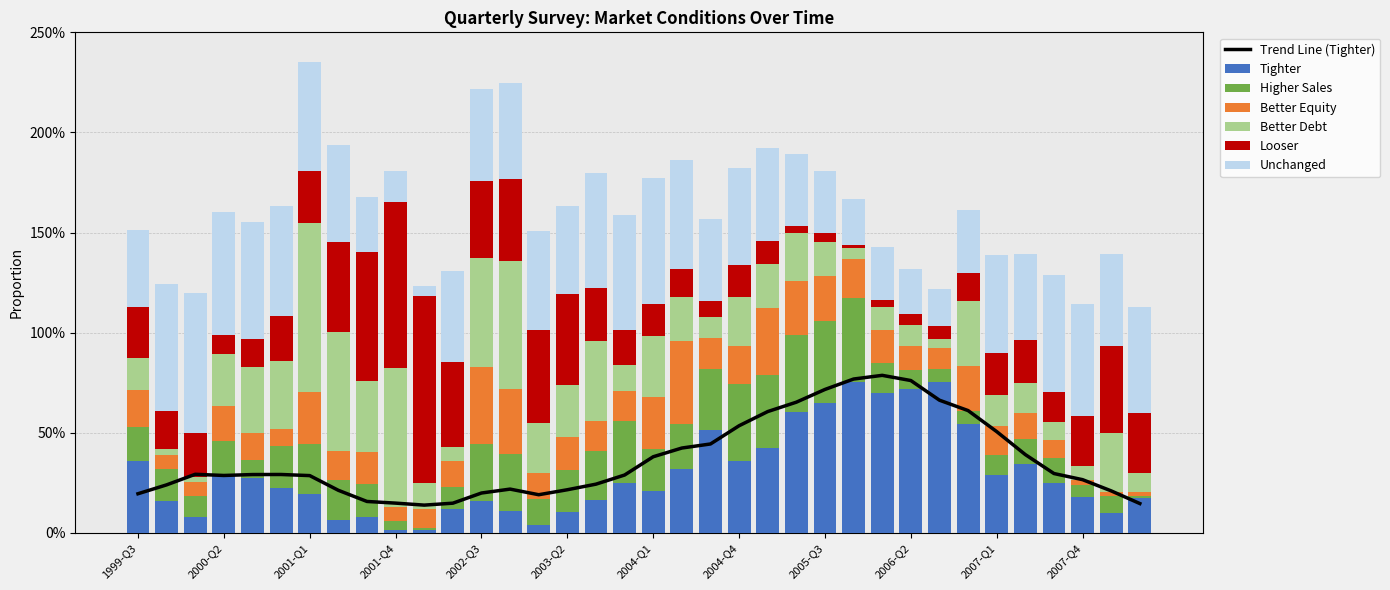

What is the value of the Better Equity bar at the 2nd from the left?

0.1